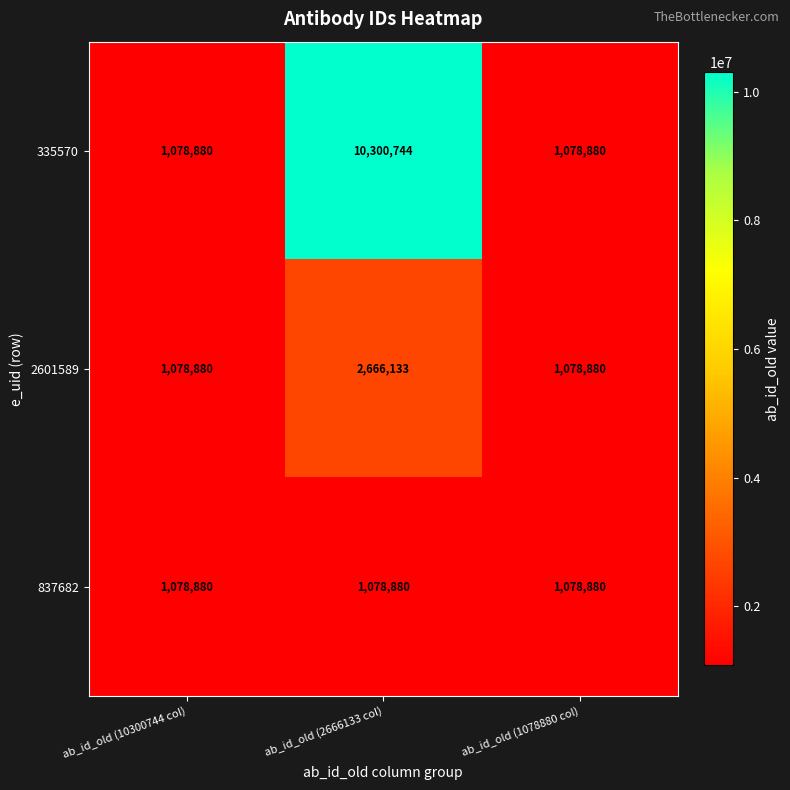

True or false: 837682 has a value of 476868 at ab_id_old (2666133 col).

False